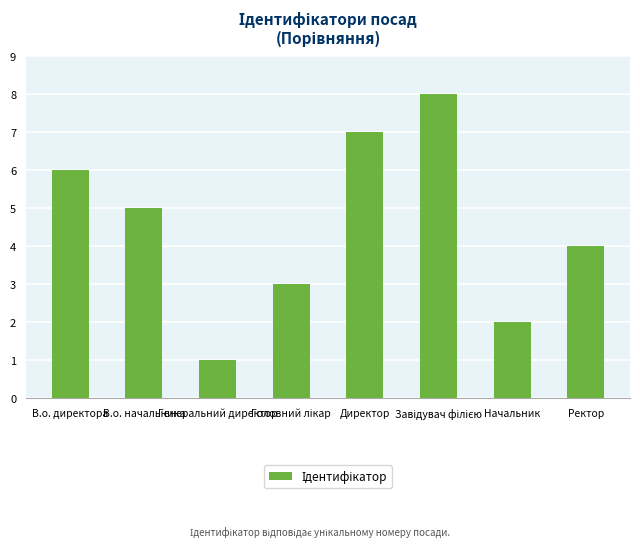

The value at В.о. директора is 11. True or false?

False